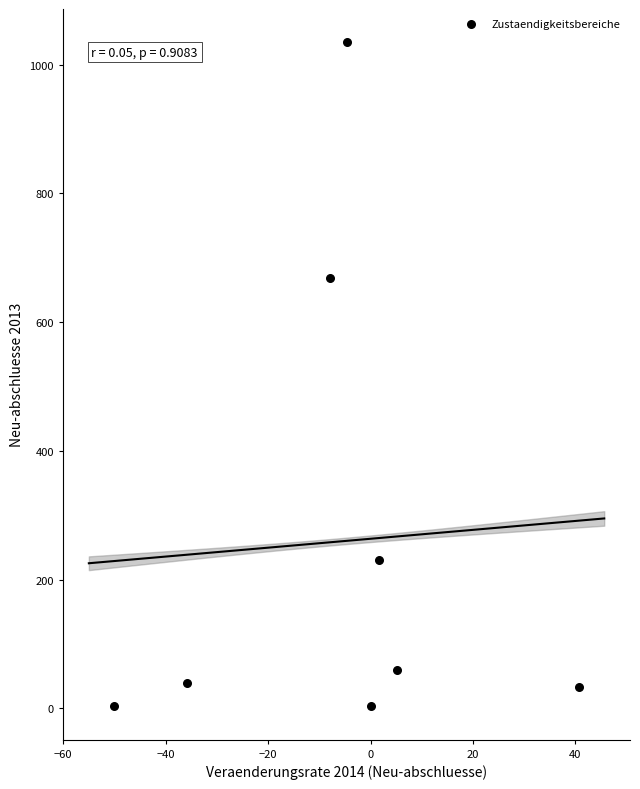

What Y value in the scatter plot is closest to 519?

669